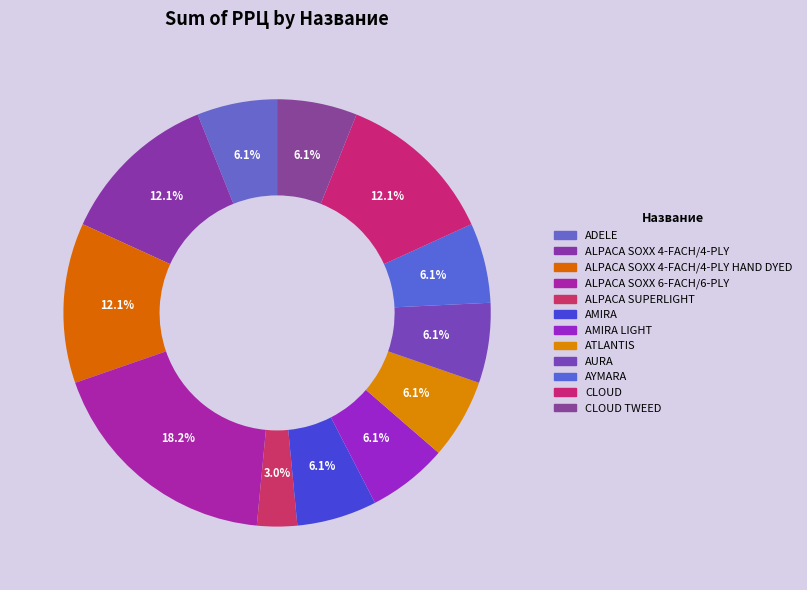

How many segments does this pie chart have?

12